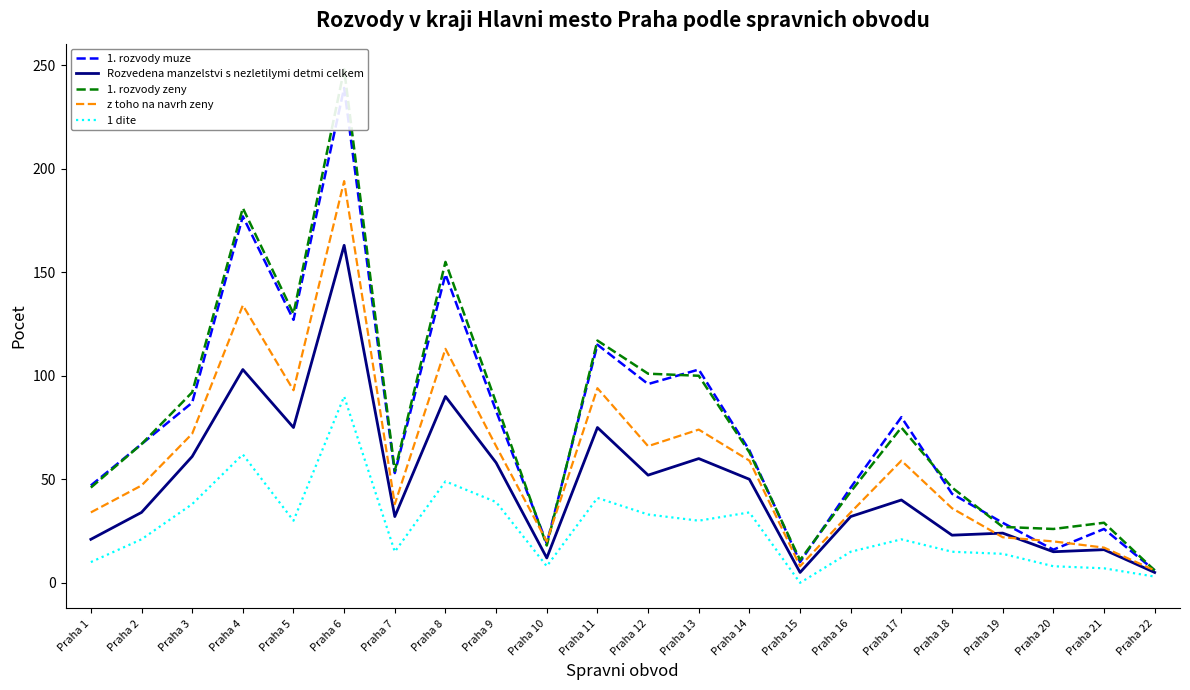

What is the maximum value for Rozvedena manzelstvi s nezletilymi detmi celkem?

163